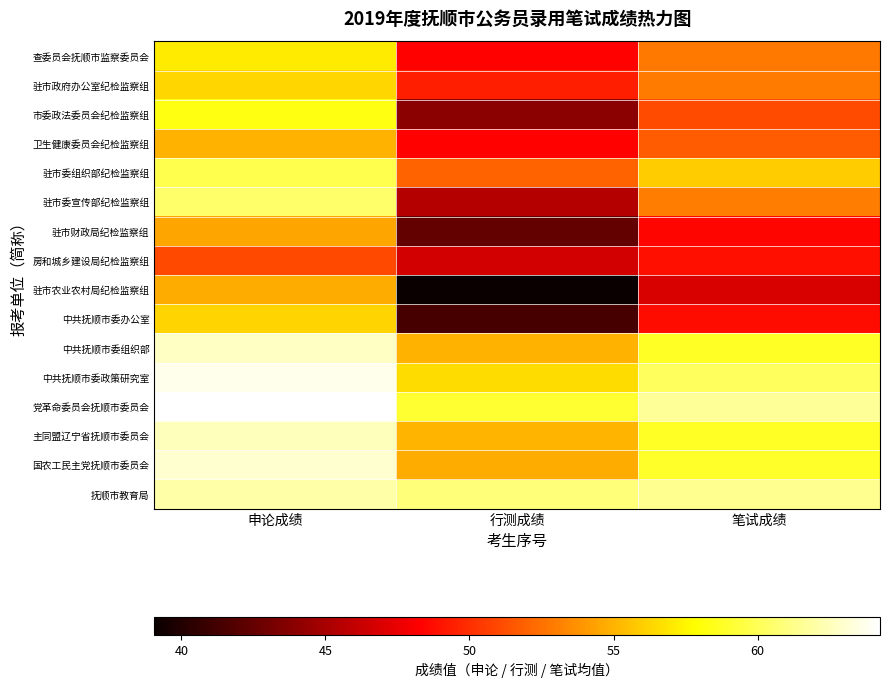

At 笔试成绩, list the series in order from largest to smallest.

党革命委员会抚顺市委员会, 抚顺市教育局, 中共抚顺市委政策研究室, 国农工民主党抚顺市委员会, 中共抚顺市委组织部, 主同盟辽宁省抚顺市委员会, 驻市委组织部纪检监察组, 驻市委宣传部纪检监察组, 驻市政府办公室纪检监察组, 查委员会抚顺市监察委员会, 卫生健康委员会纪检监察组, 市委政法委员会纪检监察组, 房和城乡建设局纪检监察组, 中共抚顺市委办公室, 驻市财政局纪检监察组, 驻市农业农村局纪检监察组